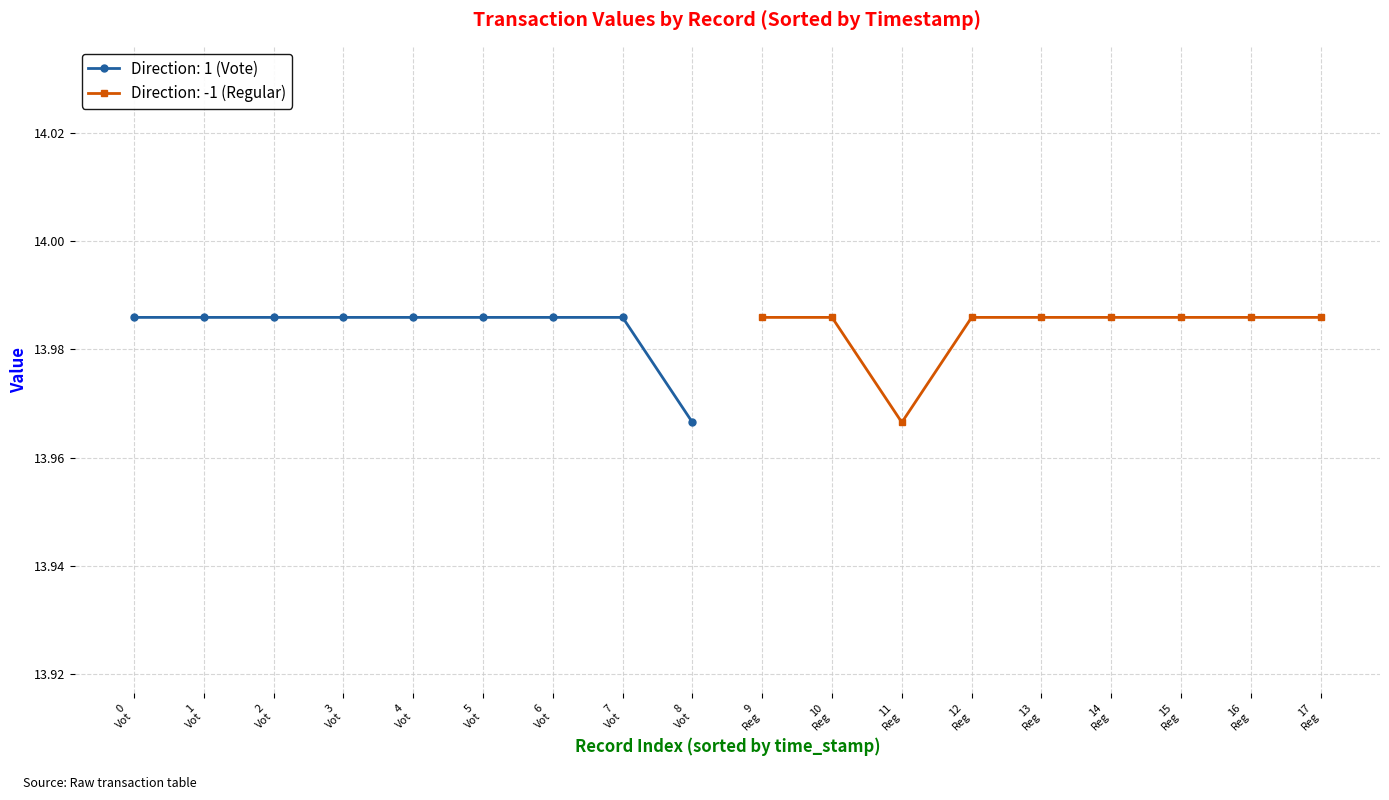

Reading left to right, extract all data points from this chart.

14.0	14.0	14.0	14.0	14.0	14.0	14.0	14.0	14.0	14.0	14.0	14.0	14.0	14.0	14.0	14.0	14.0	14.0